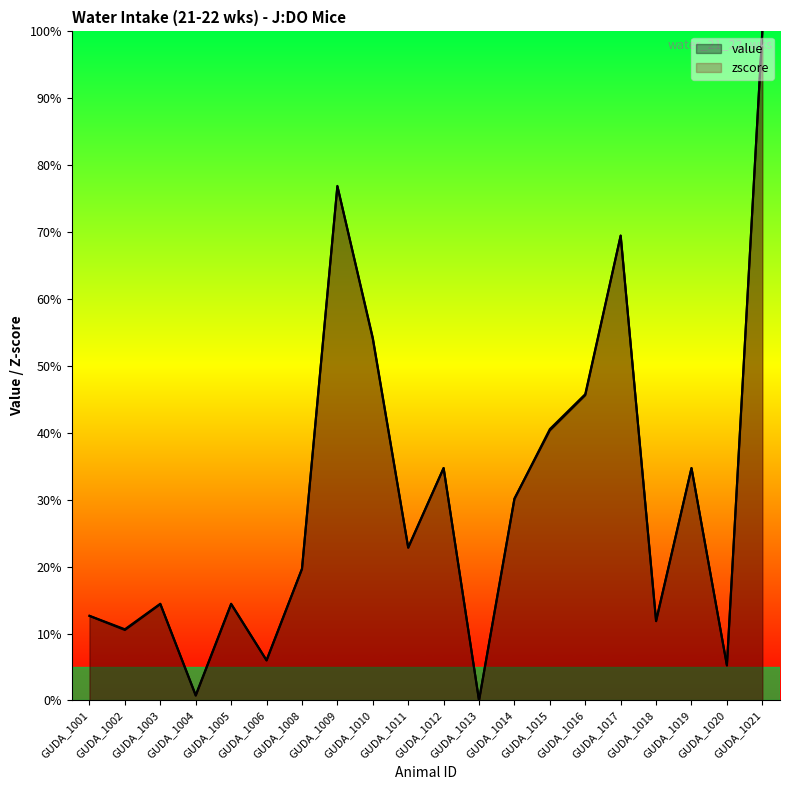

What value does the zscore series have at GUDA_1021?

100.0